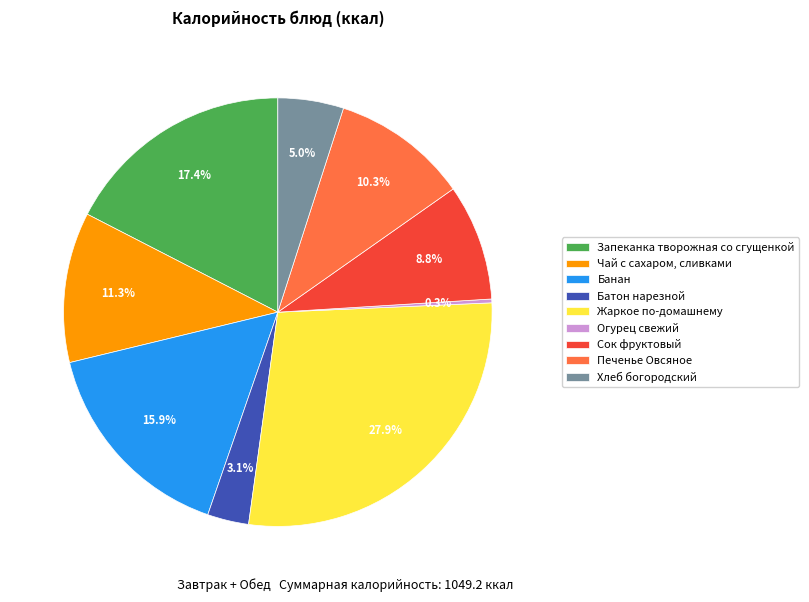

Does any single category account for the majority?

No